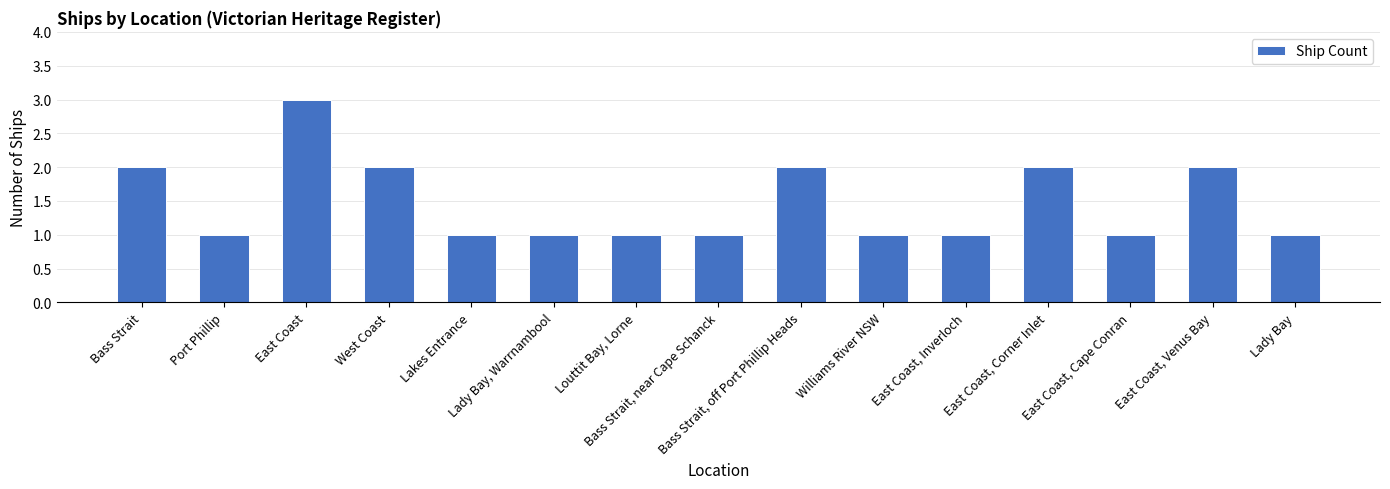

Which category has the highest value across all series?

East Coast